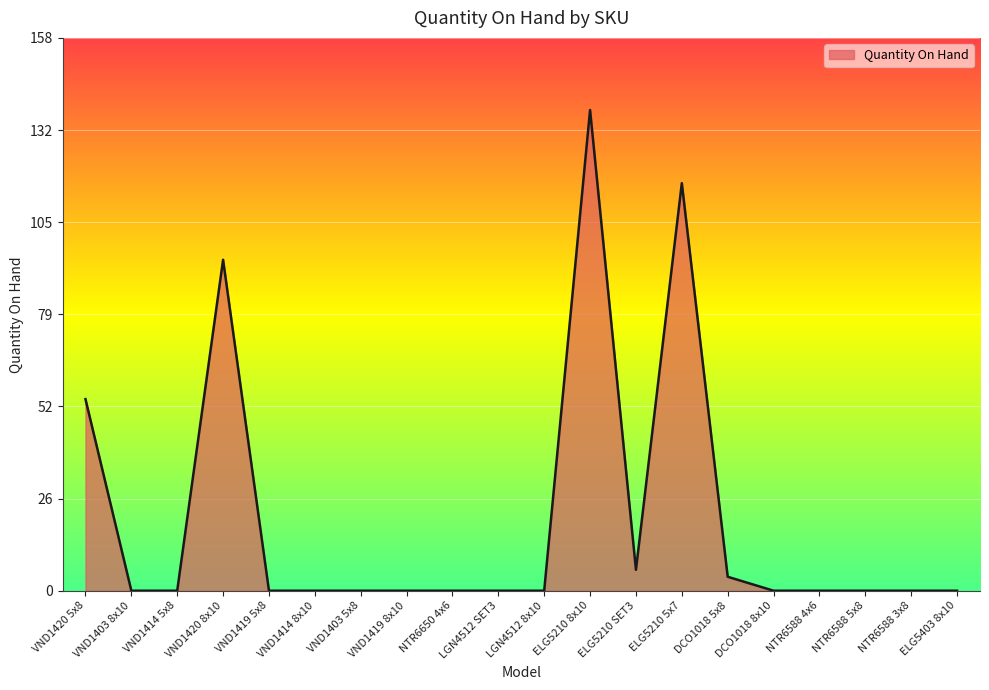

What is the change in value from VND1414 5x8 to DCO1018 5x8?

+4